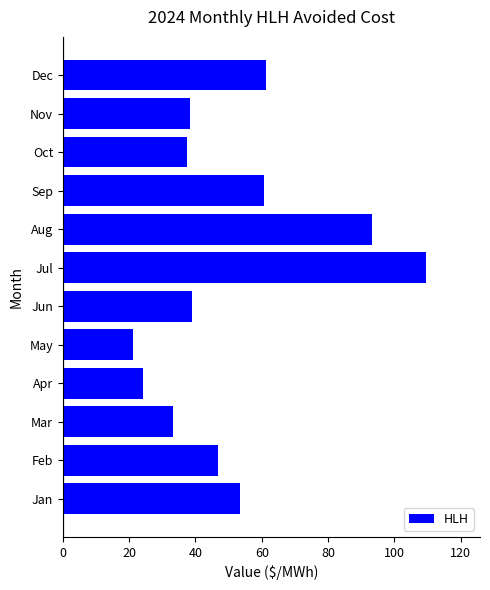

What is the difference between the values at Mar and Dec?

28.0